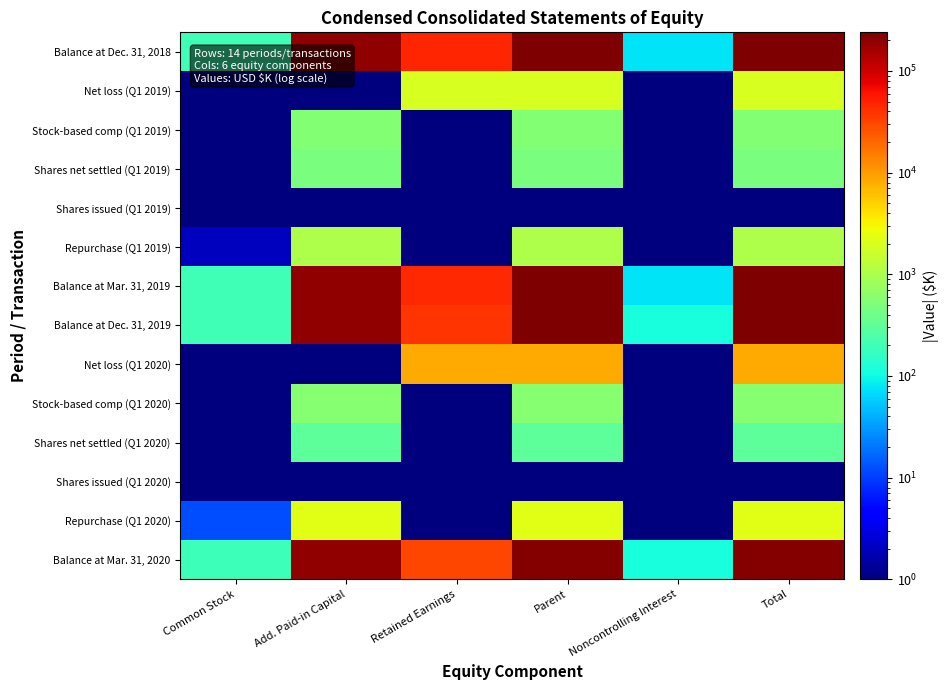

Which has a higher value, Add. Paid-in Capital or Common Stock?

Add. Paid-in Capital